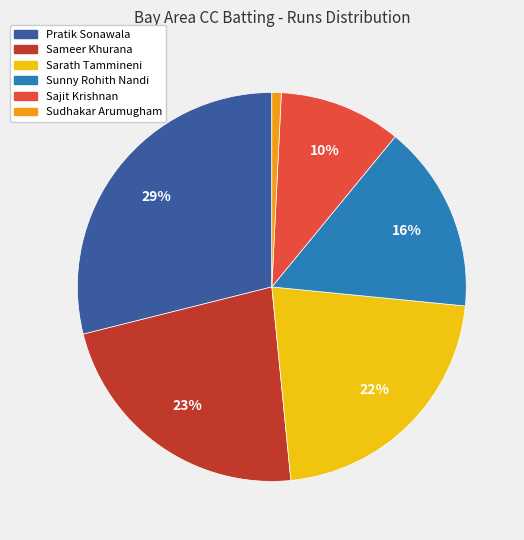

Combined, do Sarath Tammineni and Sajit Krishnan account for over 50%?

No